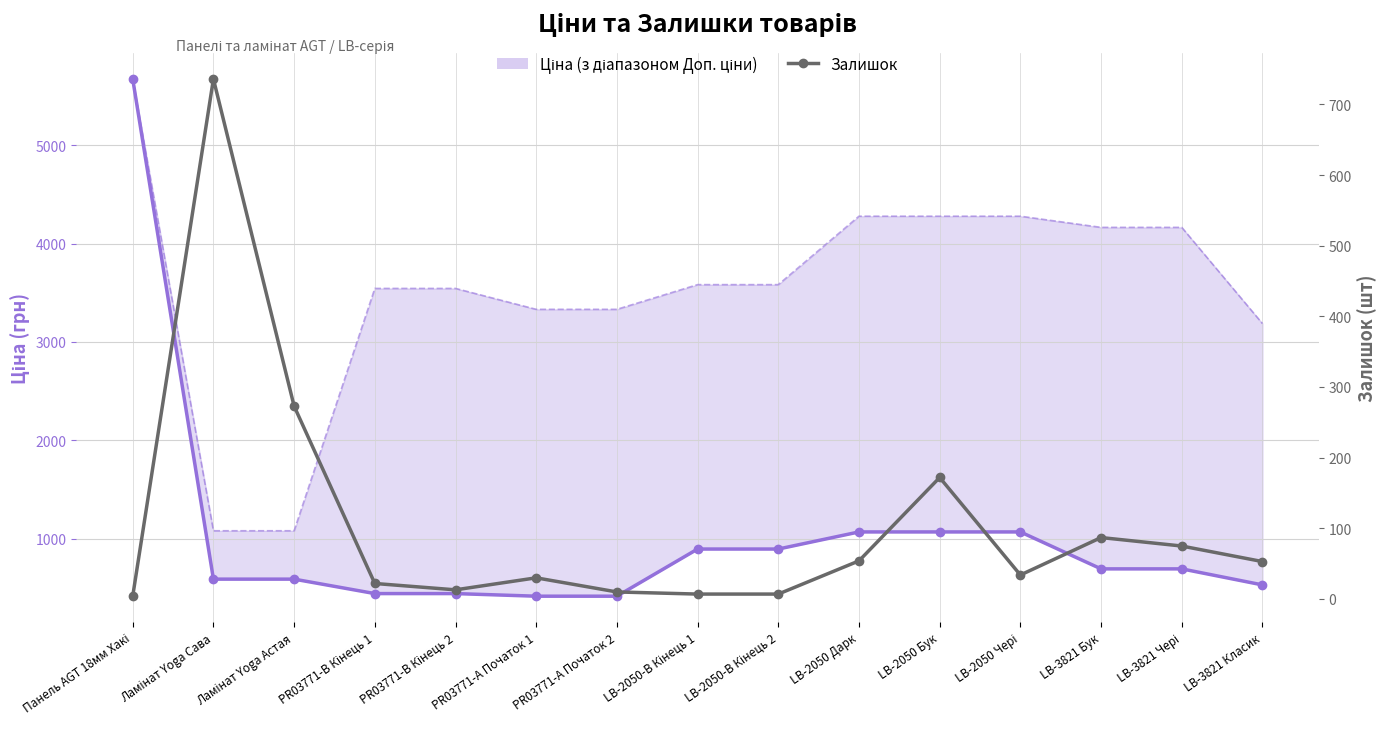

Reading left to right, list all the values displayed in this chart.

Ціна: Панель AGT 18мм Хакі=5673.8	Ламінат Yoga Сава=589.9	Ламінат Yoga Астая=589.9	PR03771-B Кінець 1=443.1	PR03771-B Кінець 2=443.1	PR03771-А Початок 1=416.6	PR03771-А Початок 2=416.6	LB-2050-В Кінець 1=895.9	LB-2050-В Кінець 2=895.9	LB-2050 Дарк=1069.8	LB-2050 Бук=1069.8	LB-2050 Чері=1069.8	LB-3821 Бук=694.3	LB-3821 Чері=694.3	LB-3821 Класик=531.3
Залишок: Панель AGT 18мм Хакі=4.0	Ламінат Yoga Сава=736.0	Ламінат Yoga Астая=273.0	PR03771-B Кінець 1=22.0	PR03771-B Кінець 2=13.0	PR03771-А Початок 1=30.0	PR03771-А Початок 2=10.0	LB-2050-В Кінець 1=7.0	LB-2050-В Кінець 2=7.0	LB-2050 Дарк=54.0	LB-2050 Бук=172.0	LB-2050 Чері=34.0	LB-3821 Бук=87.0	LB-3821 Чері=75.0	LB-3821 Класик=53.0